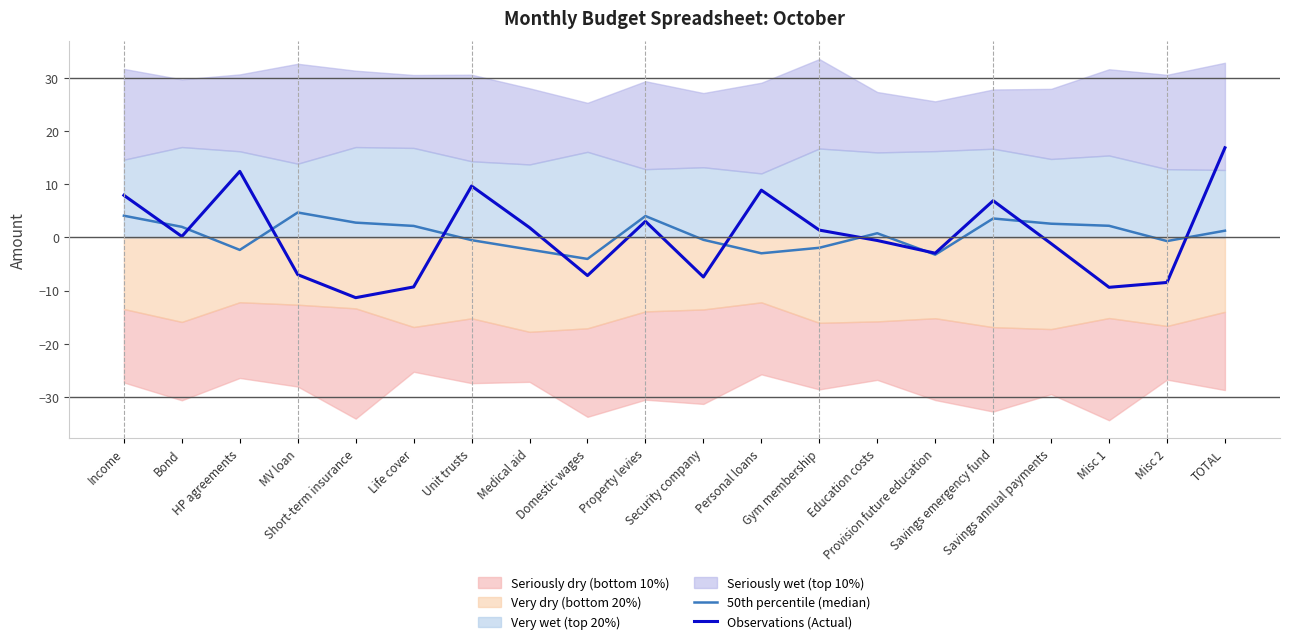

Between which two adjacent categories do Observations (Actual) and 50th percentile (median) first intersect?

Income and Bond